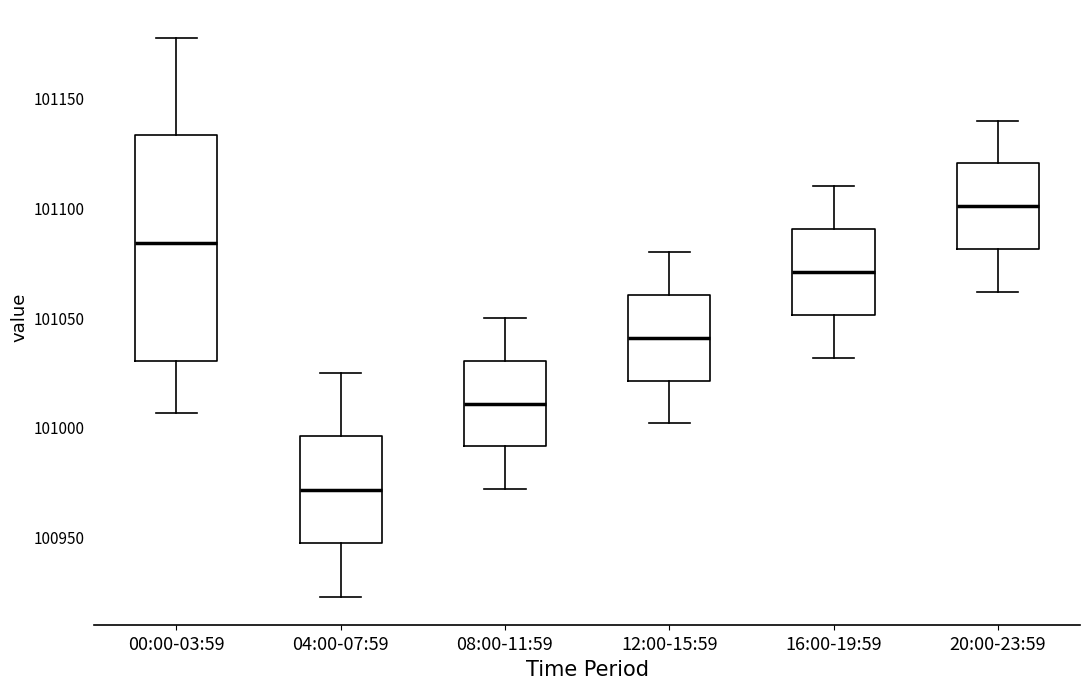

Which box's median line is the highest?

20:00-23:59